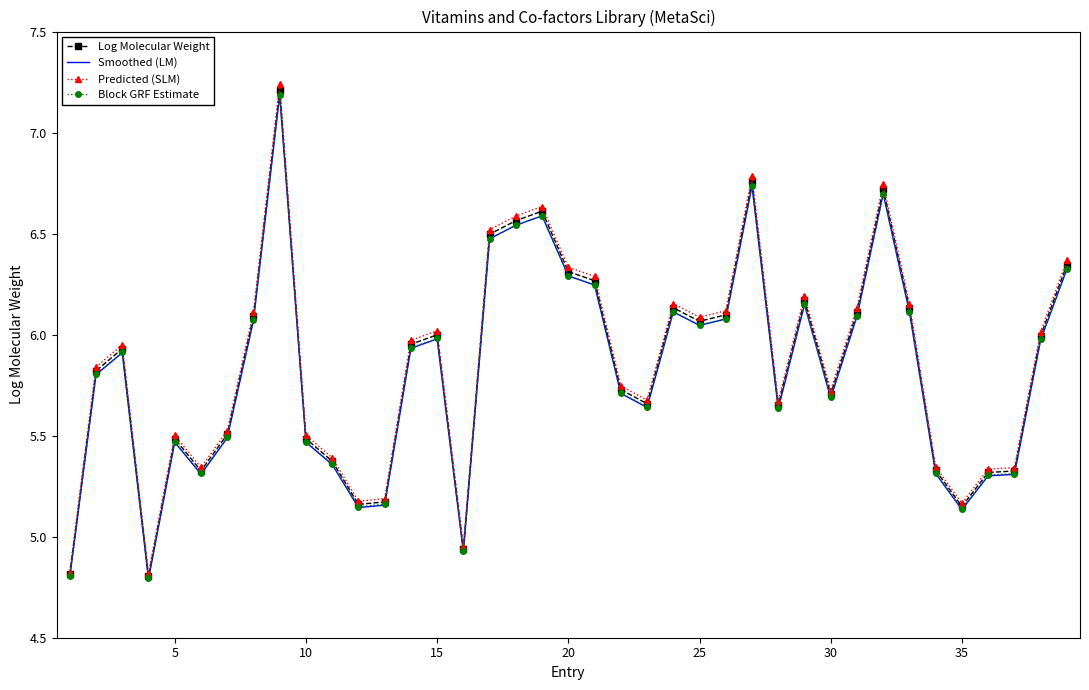

Which series has the widest spread of values?

Predicted (SLM)